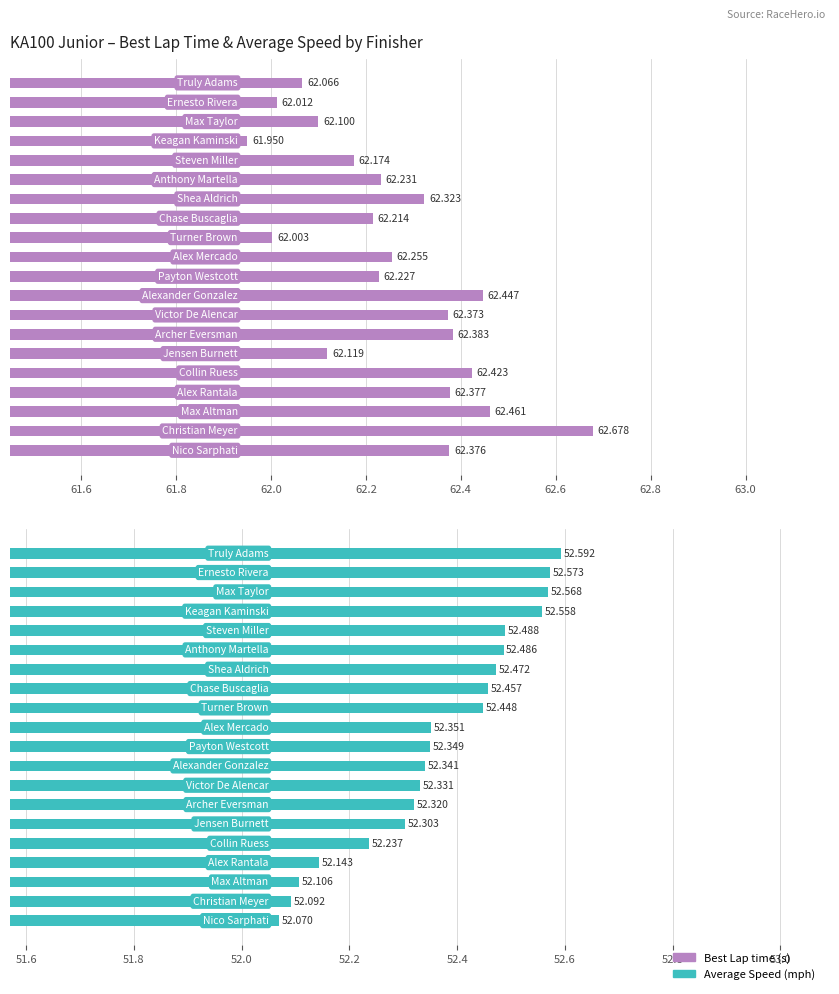

At 63.2, list the series in order from largest to smallest.

Best Lap time, Average Speed